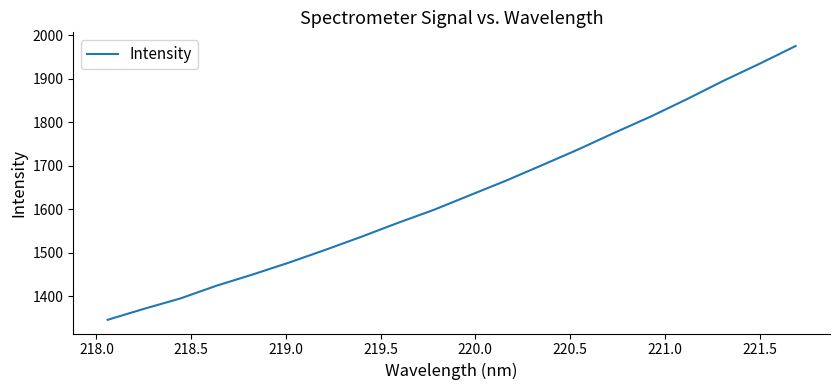

What is the difference between the maximum and minimum values?

628.7